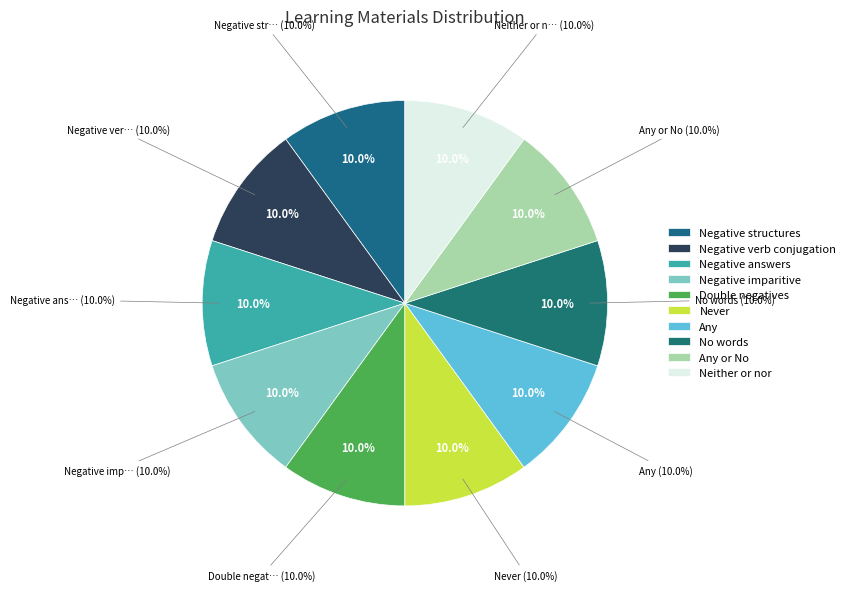

How many slices are in this pie chart?

10